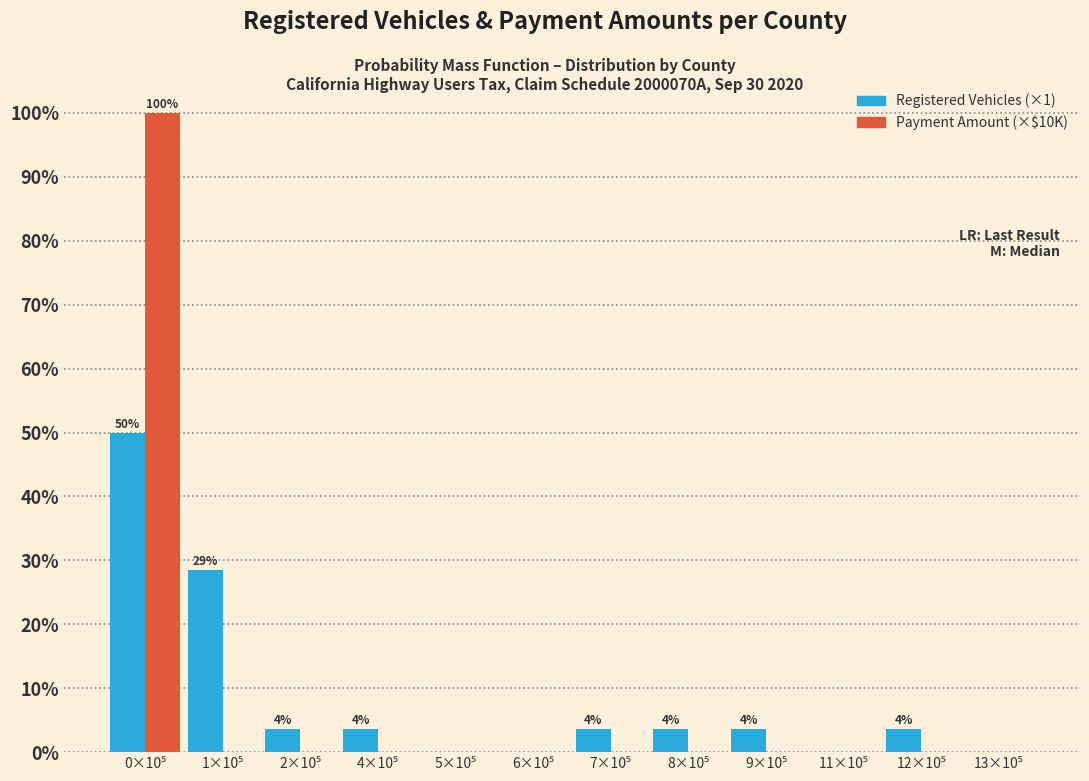

What is the greatest value displayed?

100.0